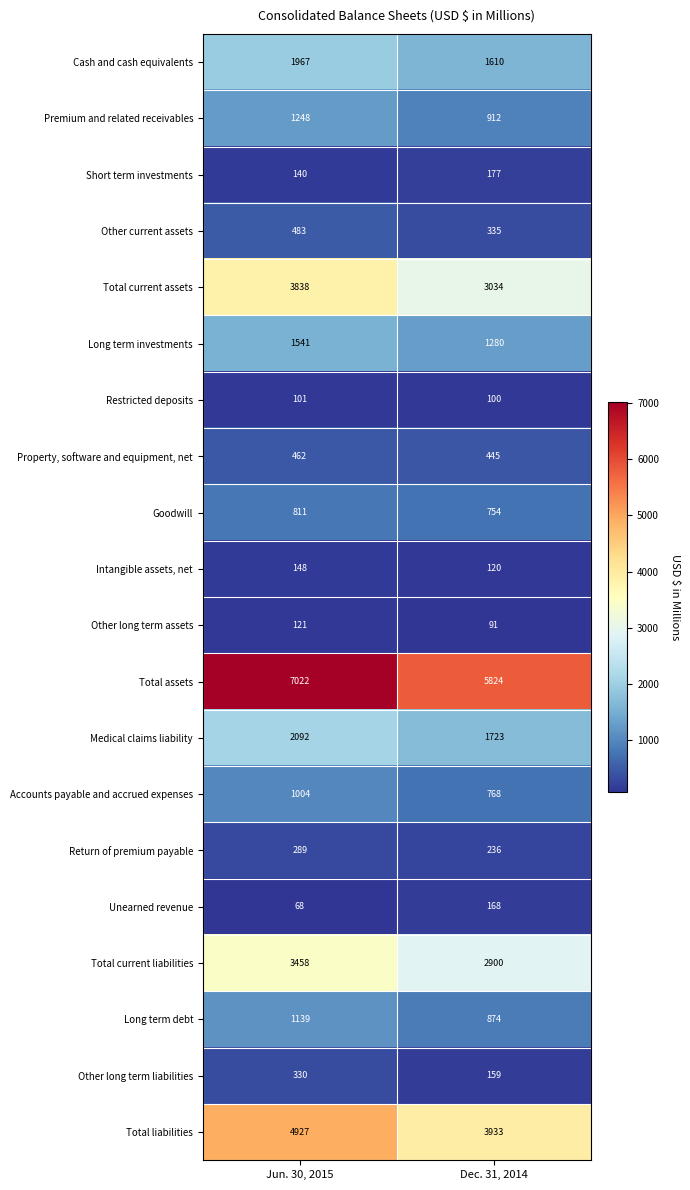

Which series has the largest range (max minus min)?

Total assets